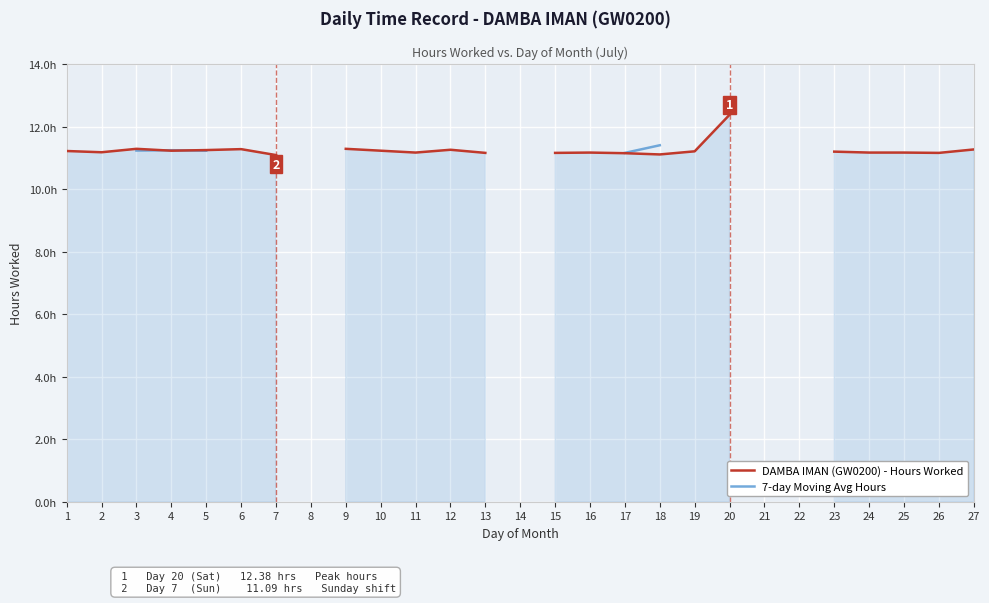

Read the DAMBA IMAN (GW0200) - Hours Worked value at 5.

11.2